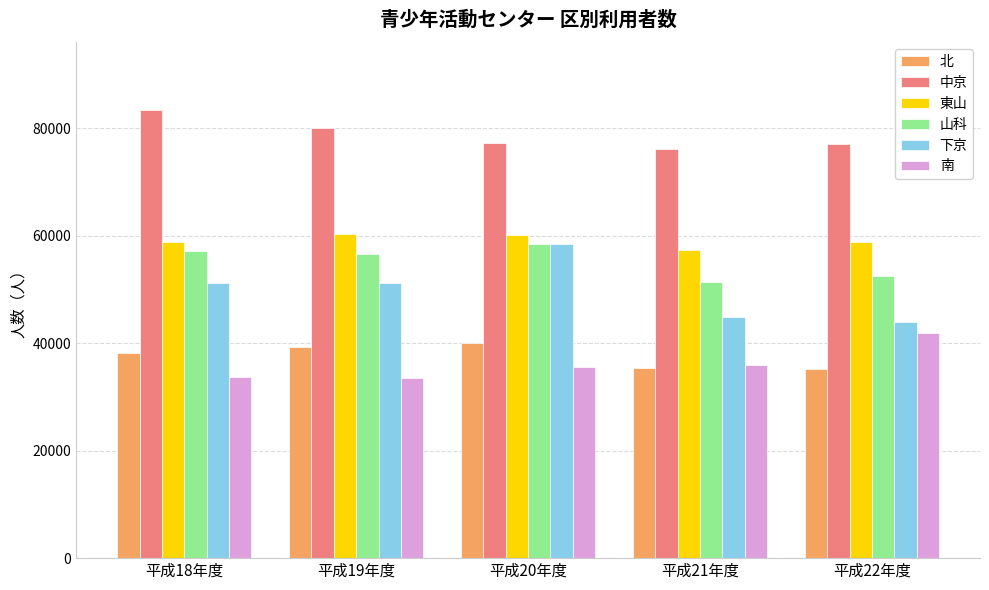

What is the maximum value for 中京?

83454